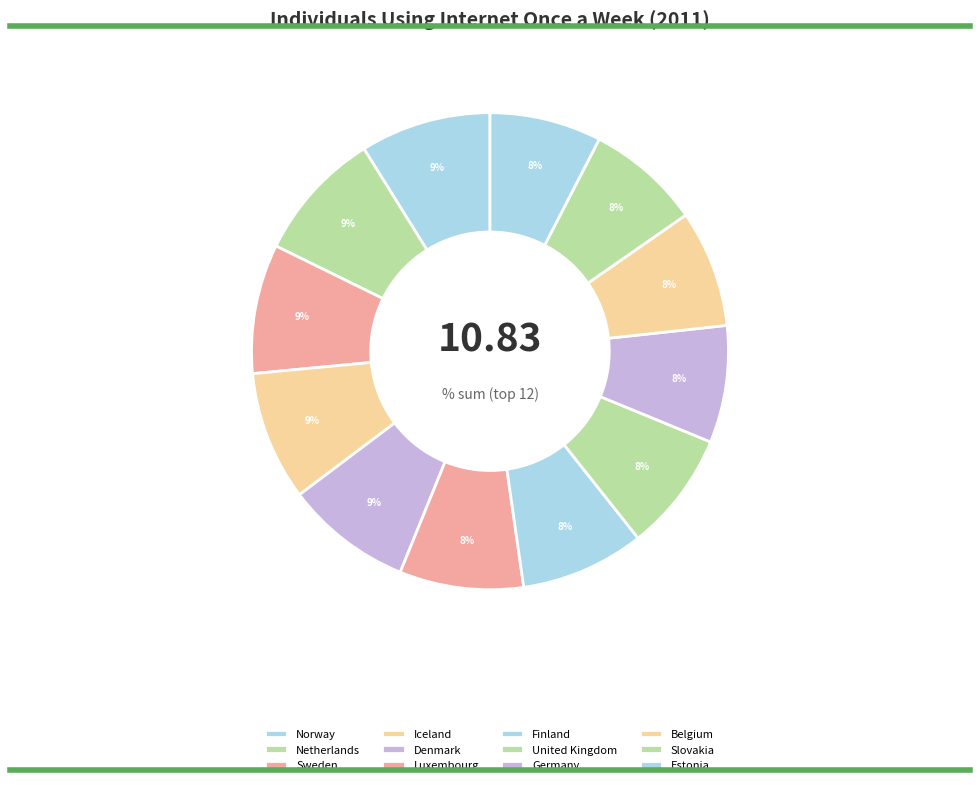

Is there any slice that represents more than half of the pie?

No